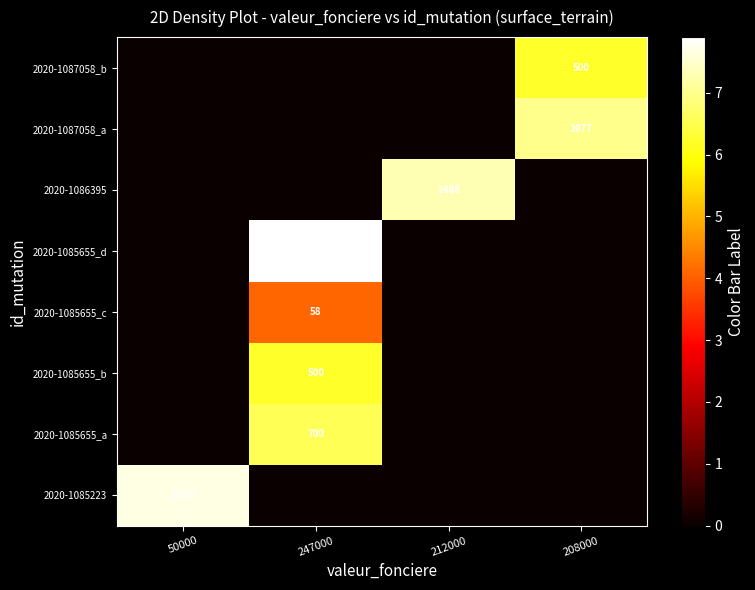

Is the value of 2020-1086395 at 212000 greater than the value of 2020-1087058_a at 208000?

Yes